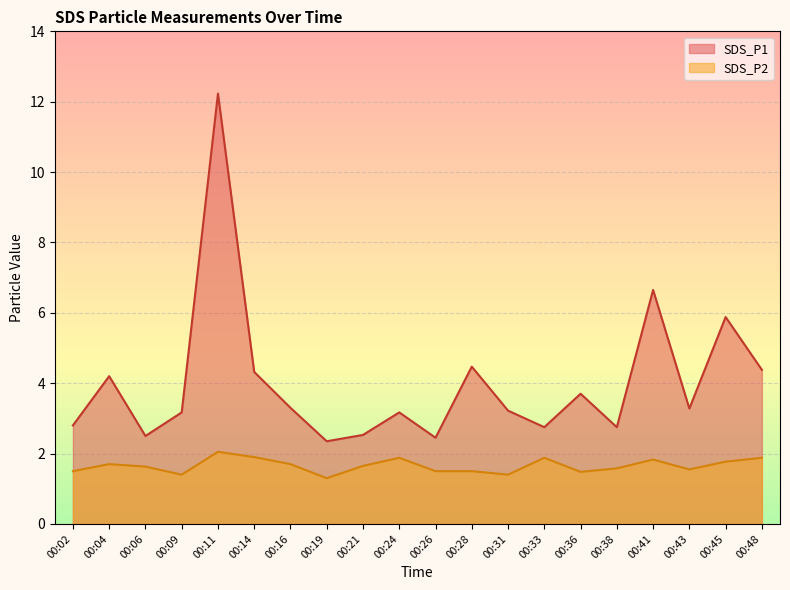

True or false: SDS_P2 and SDS_P1 cross at least once.

False